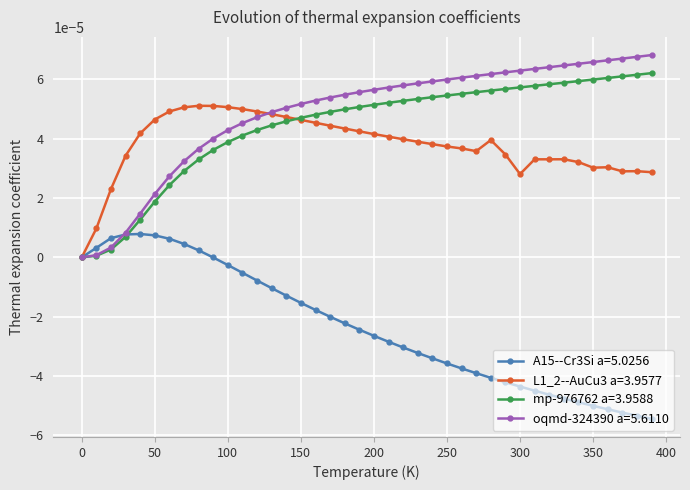

How many values in oqmd-324390 a=5.6110 are above zero?

39